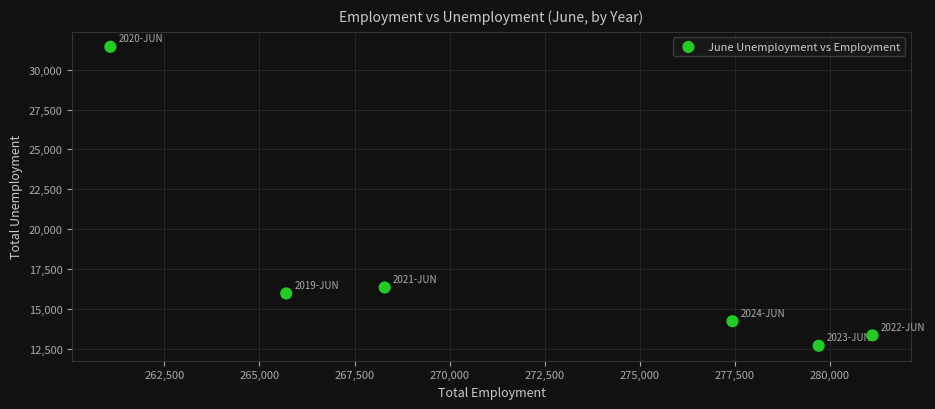

What is the range of Y values (max minus min)?

18764